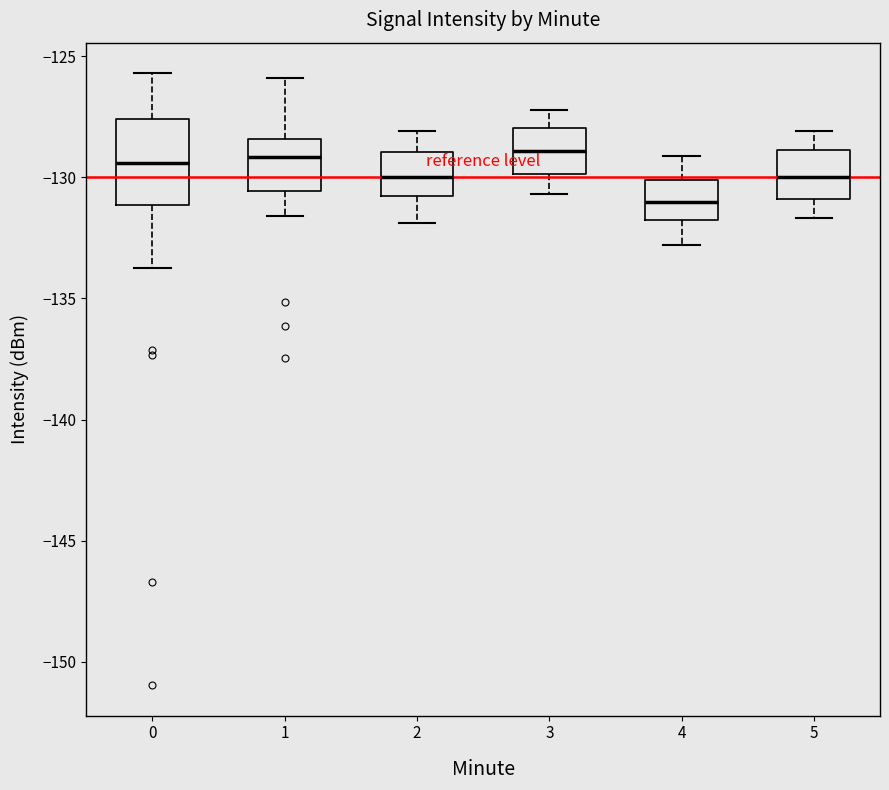

Reading left to right, transcribe this box plot: for each box, give where its median line is, the range the box spans, and where its two whiskers end, as read against the y-axis. The values are not printed on the chart, so give them approximately, as read against the axis.

0: median -129.5, box -131.0 to -127.5, whiskers -133.5 to -125.5
1: median -129.0, box -130.5 to -128.5, whiskers -131.5 to -126.0
2: median -130.0, box -131.0 to -129.0, whiskers -132.0 to -128.0
3: median -129.0, box -130.0 to -128.0, whiskers -130.5 to -127.0
4: median -131.0, box -132.0 to -130.0, whiskers -133.0 to -129.0
5: median -130.0, box -131.0 to -129.0, whiskers -131.5 to -128.0